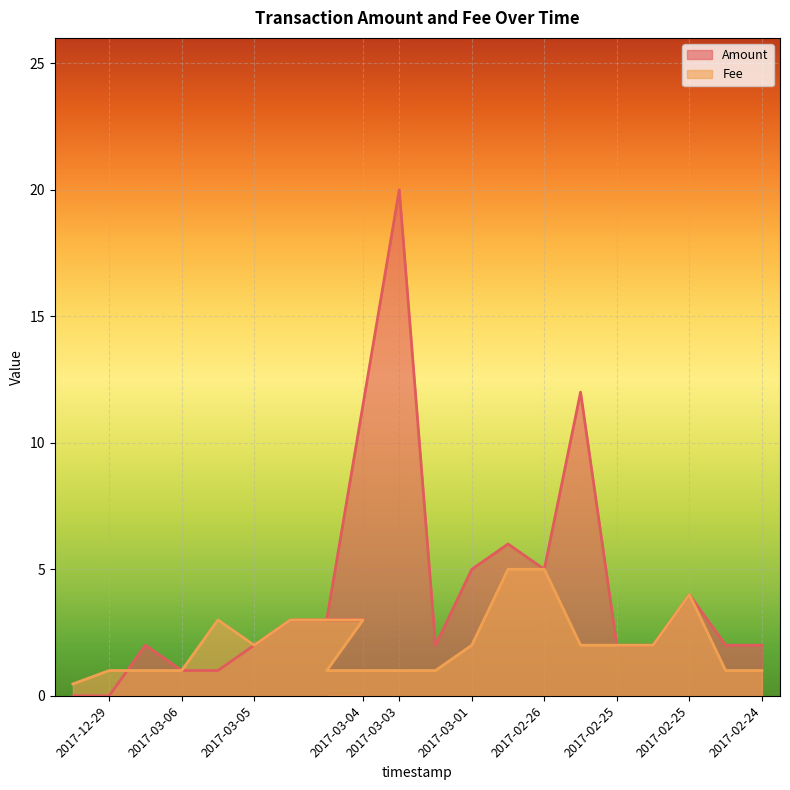

What is the difference between the Fee values at 2017-02-25 and 2017-02-24?

1.0